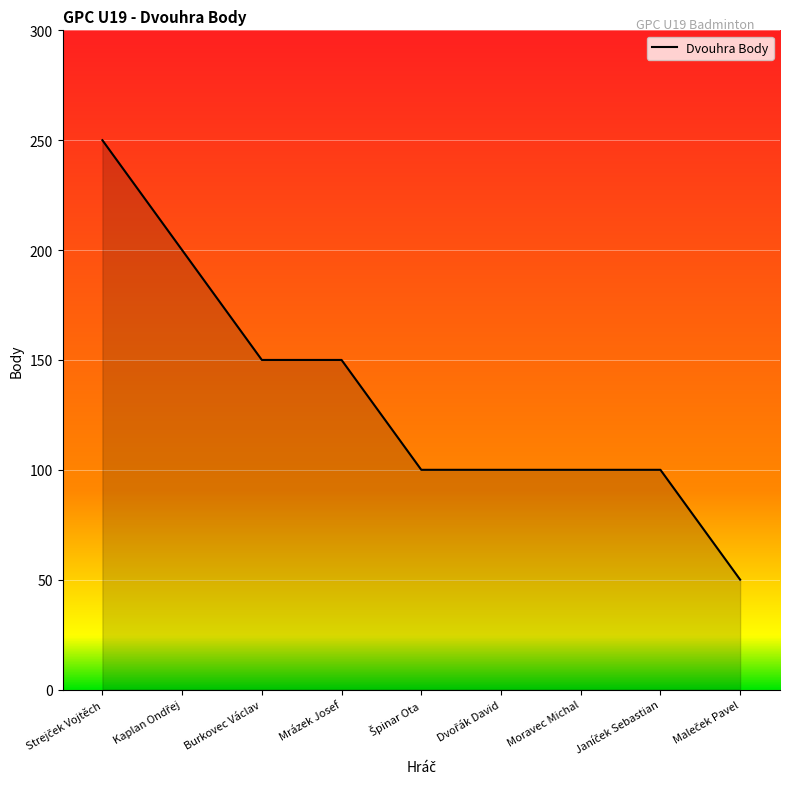

What is the smallest value displayed?

50